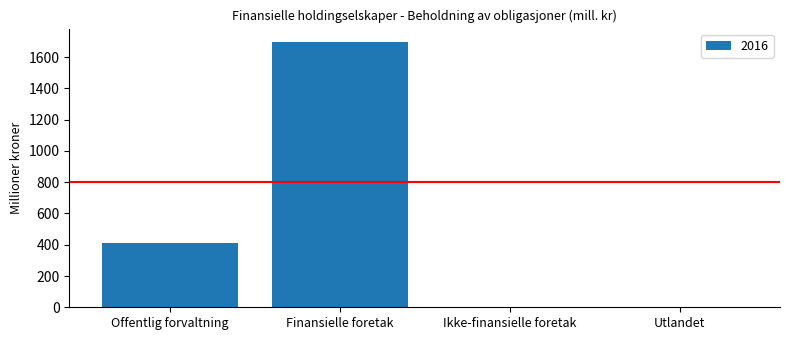

Where is the data nearest to the value 849?

Offentlig forvaltning